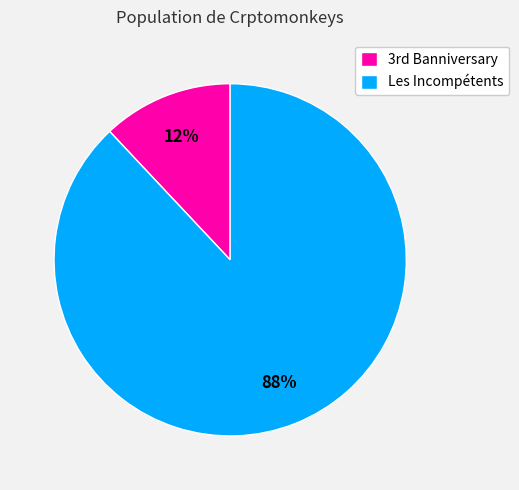

Is there a majority slice in this chart?

Yes